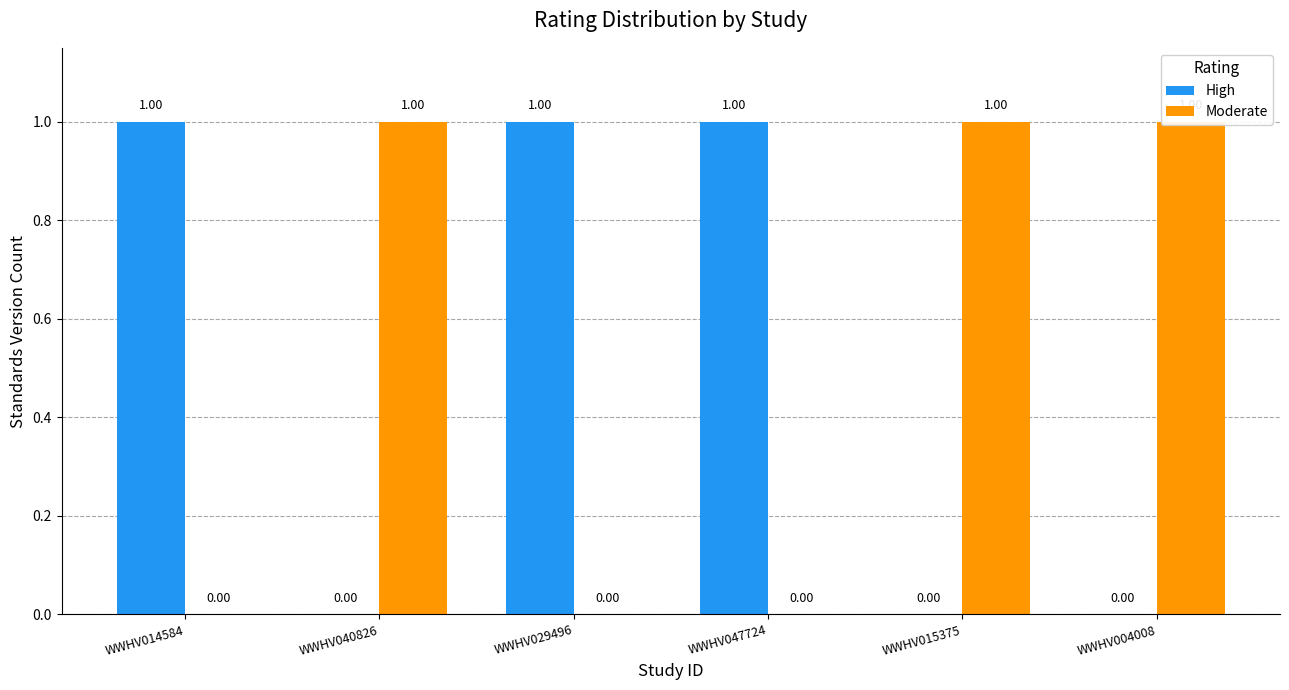

List the labels in order of High value, smallest first.

WWHV040826, WWHV015375, WWHV004008, WWHV014584, WWHV029496, WWHV047724